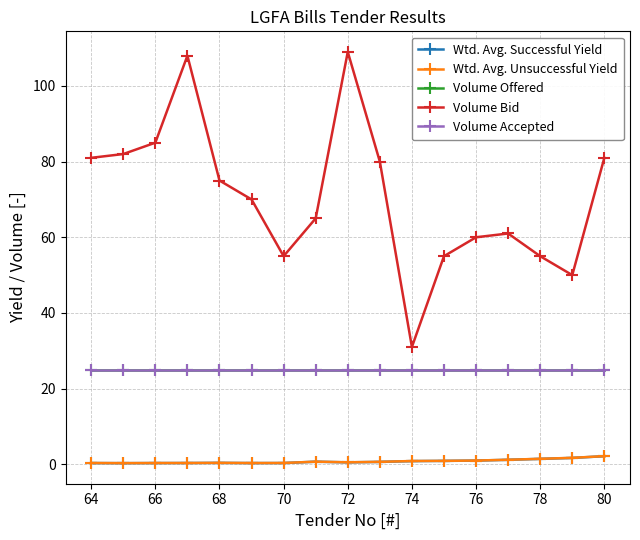

What is the label of the 15th point from the right?

78